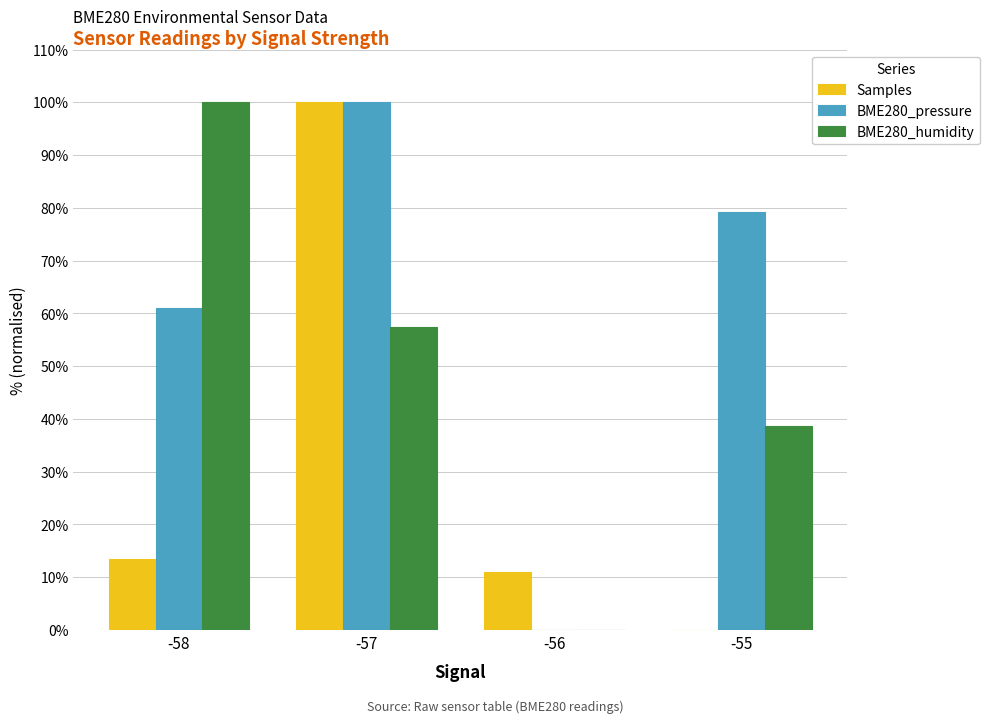

What is the sum of the BME280_humidity values at -57 and -56?

57.4